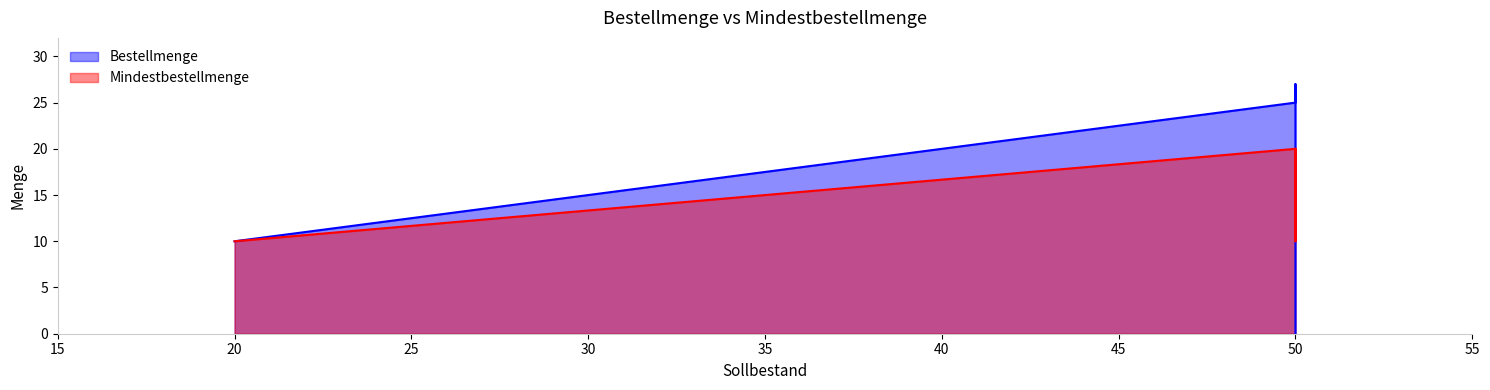

At how many categories does at least one series exceed 14?

4